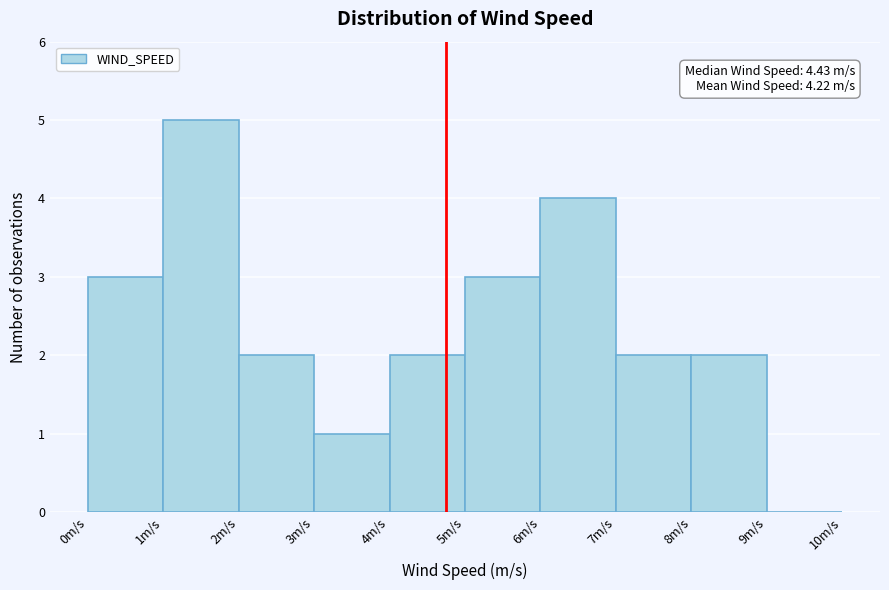

Which range on the x-axis has the tallest bar?

1 to 2